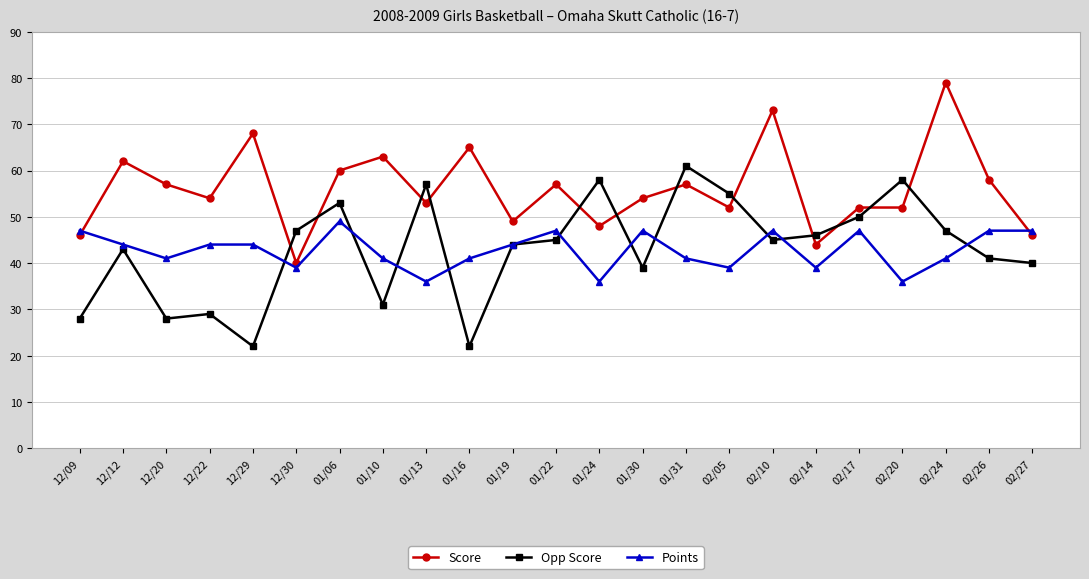

What is the value of the Opp Score point at the 23rd from the left?

40